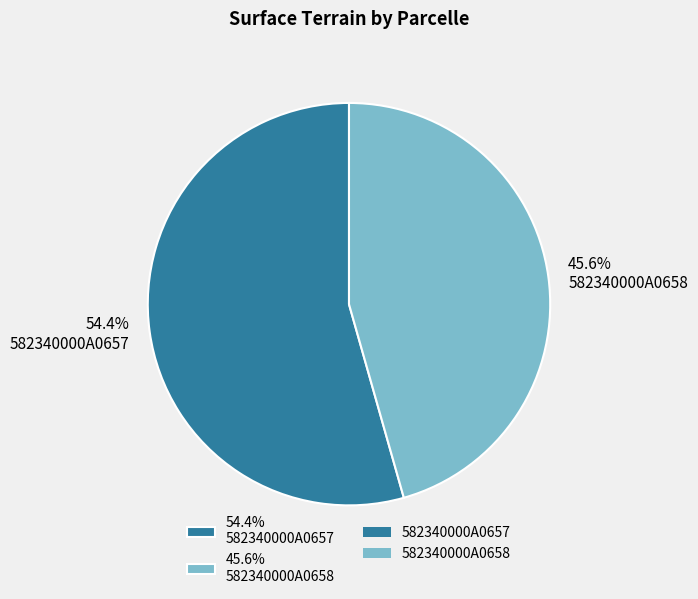

To the nearest percent, what is the difference between the largest and smallest slice percentages?

9%